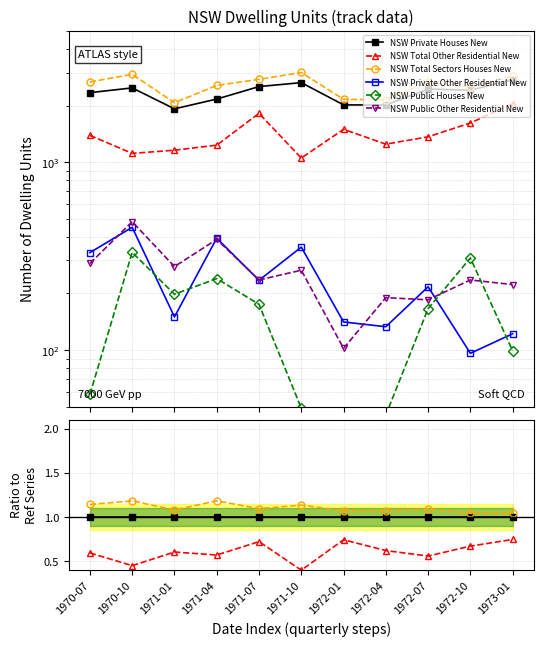

Does the chart have visible grid lines?

Yes